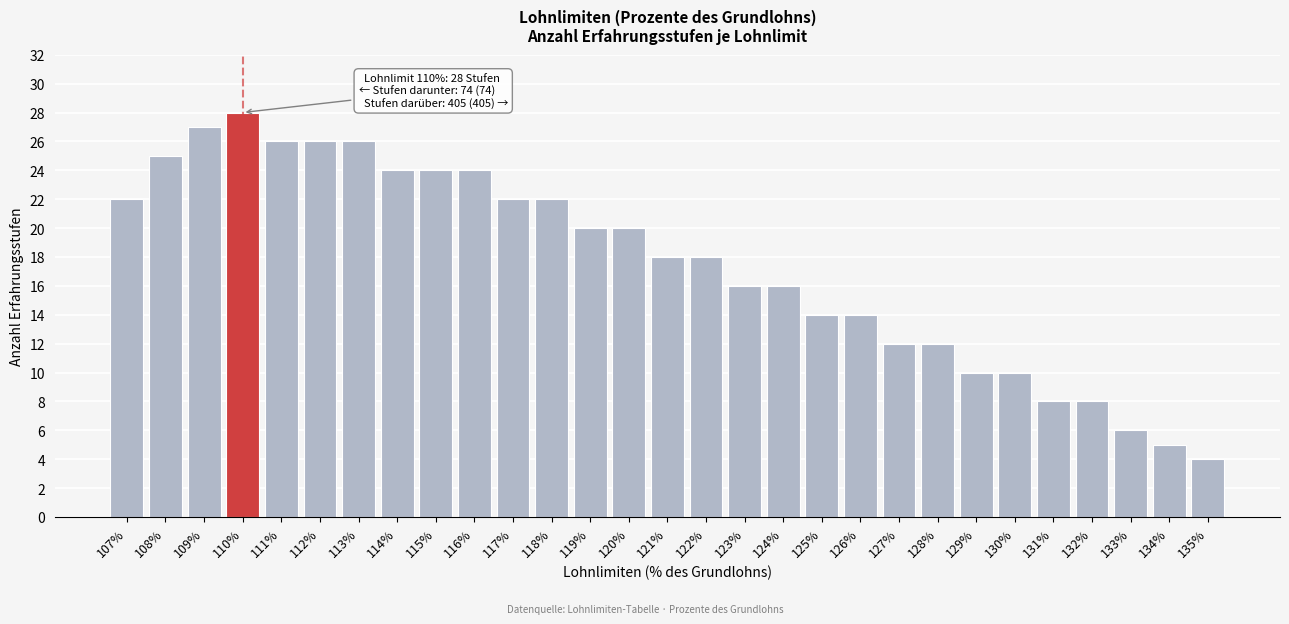

Reading left to right, extract all data points from this chart.

107%=22	108%=25	109%=27	110%=28	111%=26	112%=26	113%=26	114%=24	115%=24	116%=24	117%=22	118%=22	119%=20	120%=20	121%=18	122%=18	123%=16	124%=16	125%=14	126%=14	127%=12	128%=12	129%=10	130%=10	131%=8	132%=8	133%=6	134%=5	135%=4